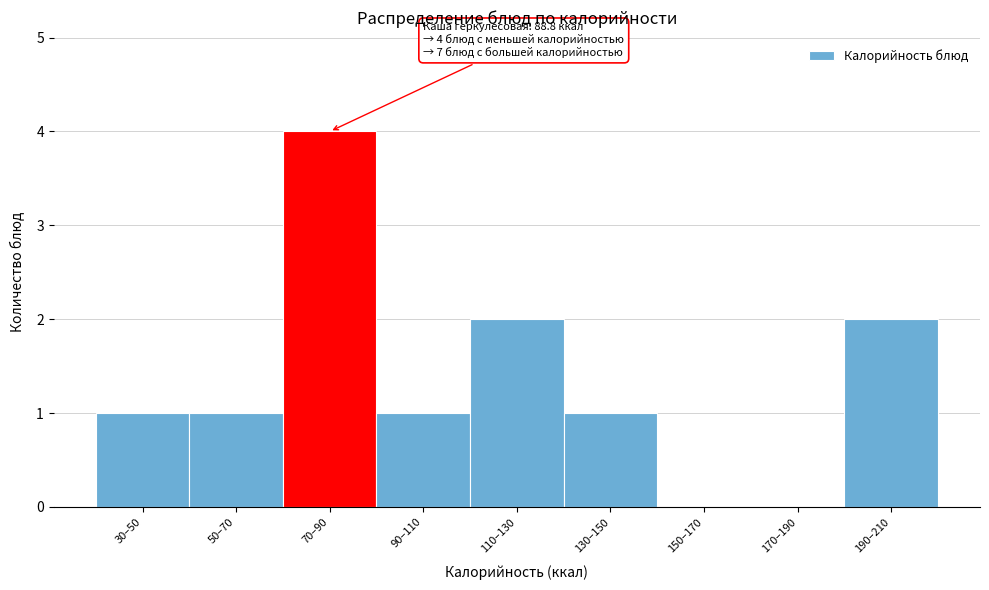

Reading left to right, extract all data points from this chart.

30–50=1	50–70=1	70–90=4	90–110=1	110–130=2	130–150=1	150–170=0	170–190=0	190–210=2